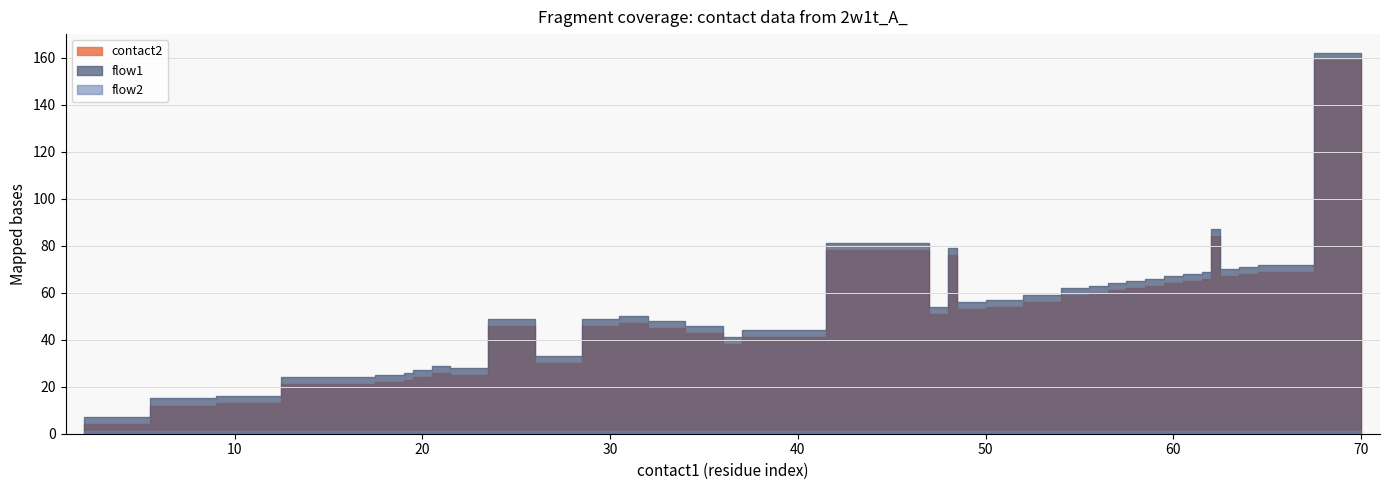

True or false: contact2 and flow1 intersect in this chart.

False